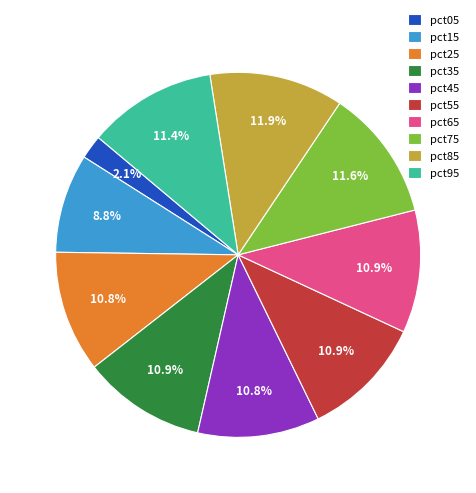

Which slice is the smallest?

pct05